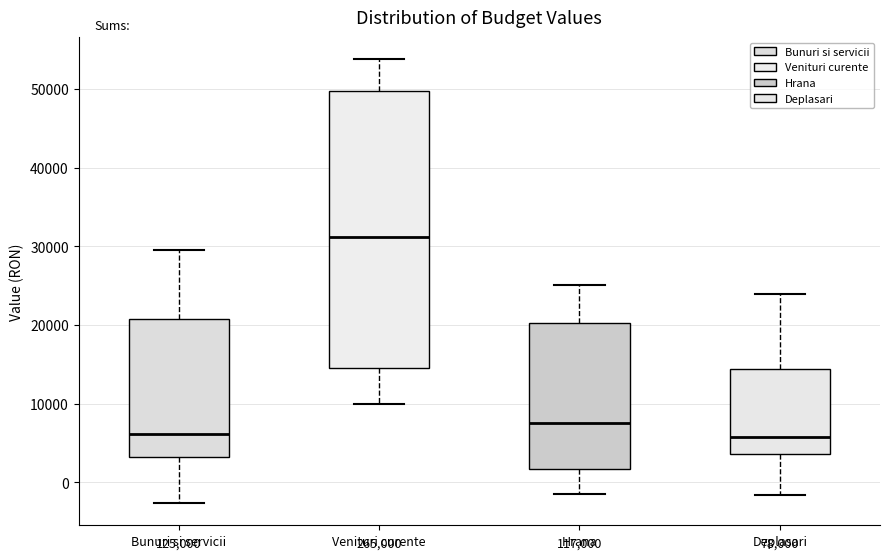

Where does the lower whisker of the box for Bunuri si servicii end on the y-axis? The values are not printed on the chart, so give them approximately, as read against the axis.

-3000